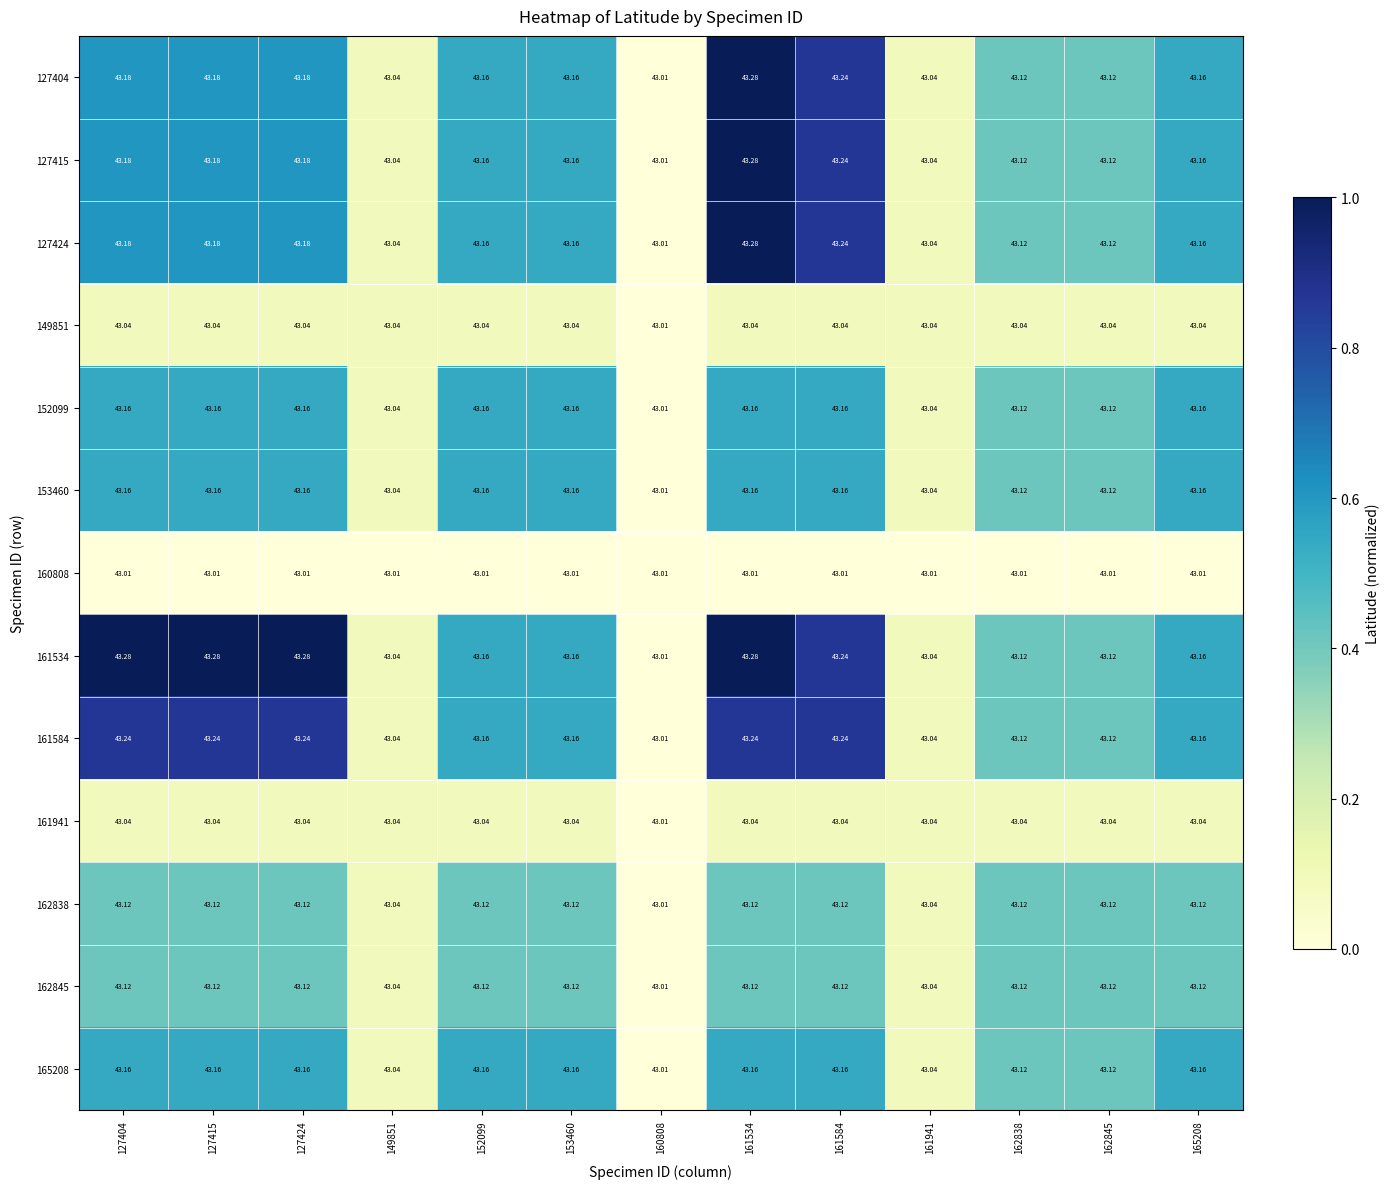

Is the value of 149851 at 127404 greater than the value of 161584 at 162838?

No